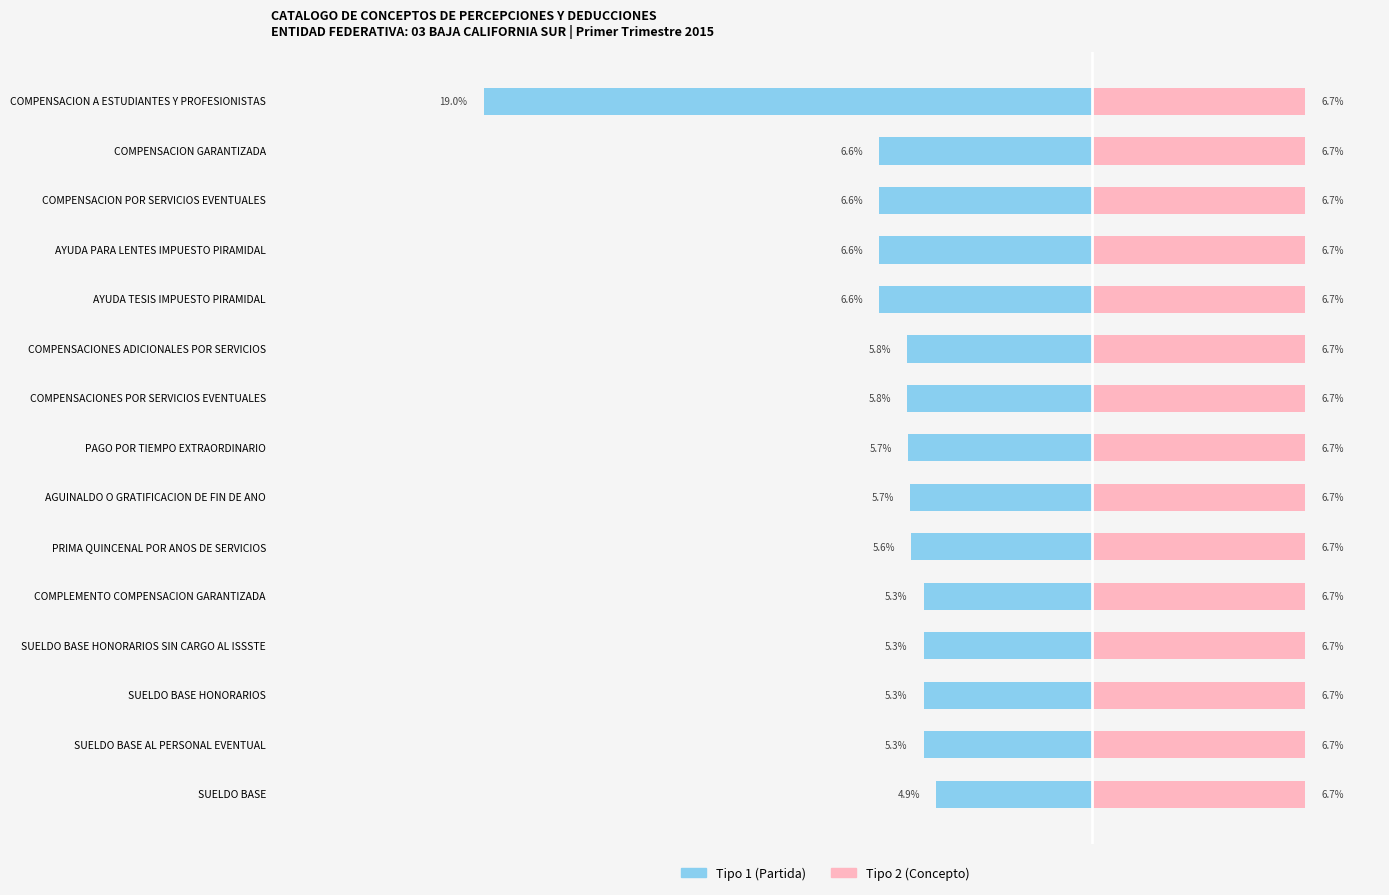

What is the smallest value displayed?

-19.0